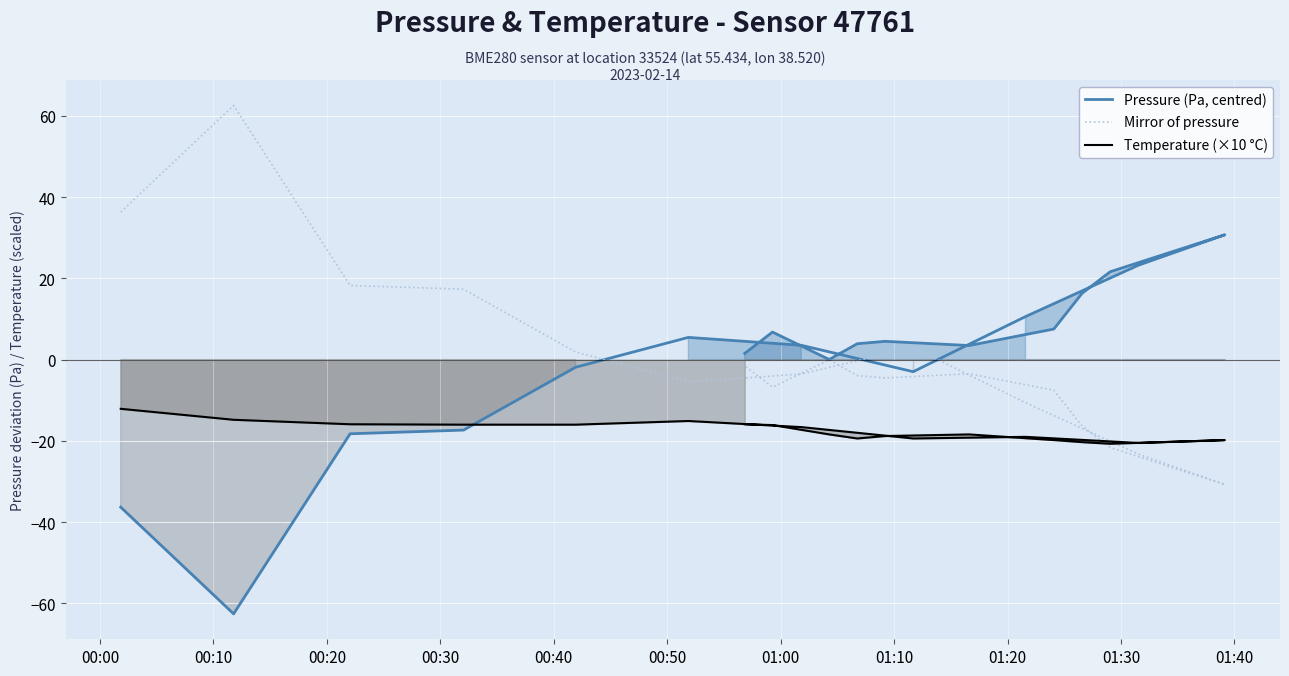

How many times do Mirror of pressure and Temperature (×10 °C) cross each other?

2